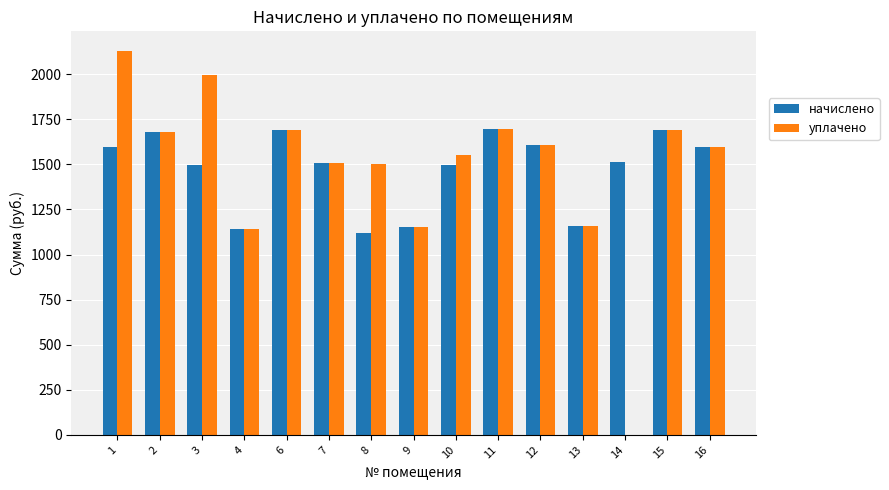

The value of уплачено at 7 is 947.5. True or false?

False